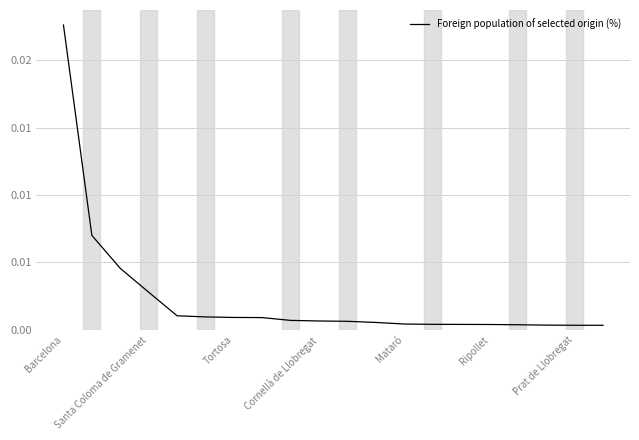

List the labels in order of value, largest first.

Barcelona, Santa Coloma de Gramenet, Tortosa, Cornellà de Llobregat, Mataró, Ripollet, Prat de Llobregat, 7, 8, 9, 10, 11, 12, 13, 14, 15, 16, 17, 18, 19